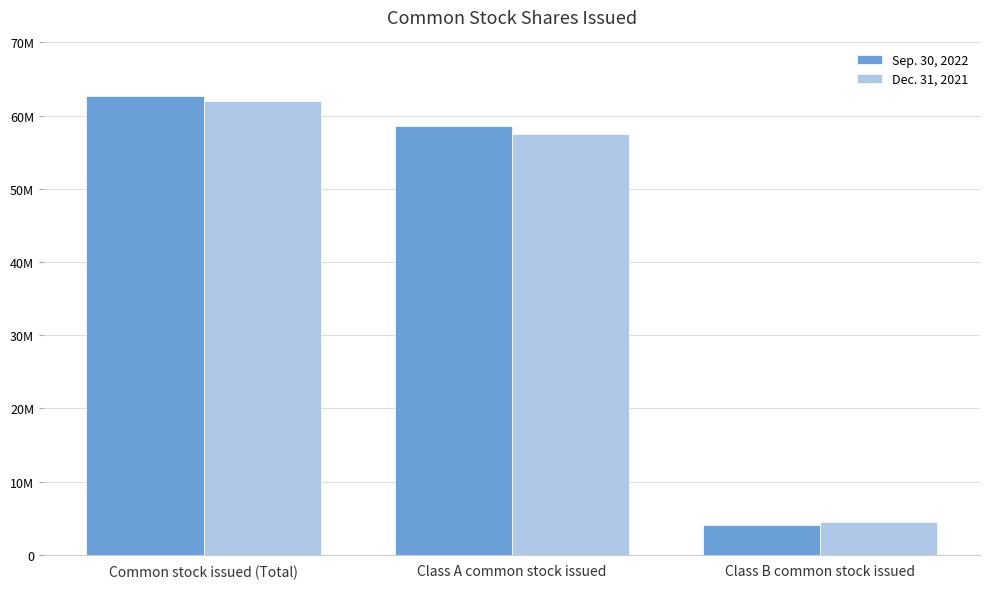

Rank the series at Common stock issued (Total) from lowest to highest value.

Dec. 31, 2021, Sep. 30, 2022